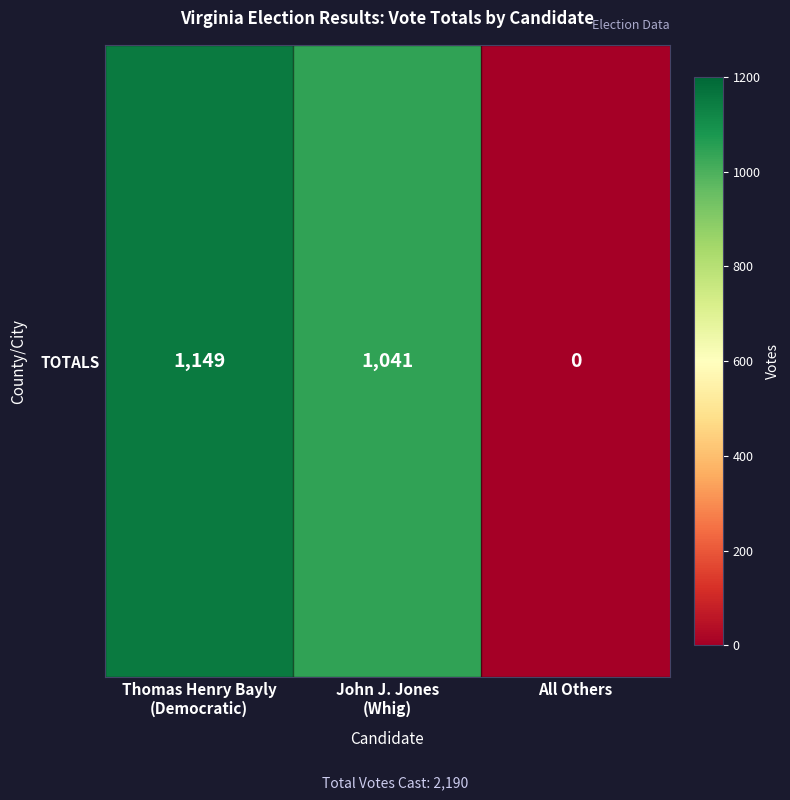

Reading left to right, list all the values displayed in this chart.

Thomas Henry Bayly
(Democratic)=1149	John J. Jones
(Whig)=1041	All Others=0